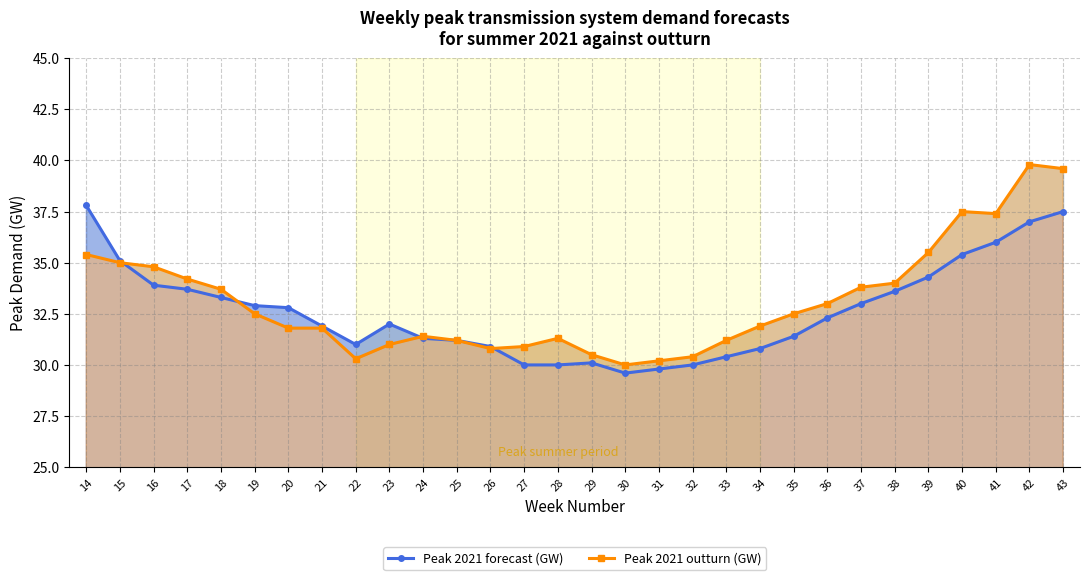

Reading right to left, extract all data points from this chart.

Peak 2021 forecast (GW): 37.5	37.0	36.0	35.4	34.3	33.6	33.0	32.3	31.4	30.8	30.4	30.0	29.8	29.6	30.1	30.0	30.0	30.9	31.2	31.3	32.0	31.0	31.9	32.8	32.9	33.3	33.7	33.9	35.1	37.8
Peak 2021 outturn (GW): 39.6	39.8	37.4	37.5	35.5	34.0	33.8	33.0	32.5	31.9	31.2	30.4	30.2	30.0	30.5	31.3	30.9	30.8	31.2	31.4	31.0	30.3	31.8	31.8	32.5	33.7	34.2	34.8	35.0	35.4